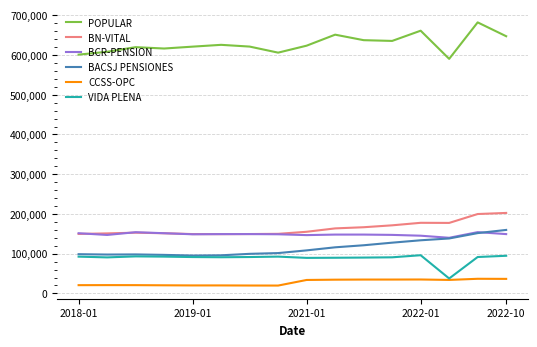

What are all the series names shown in the legend?

POPULAR, BN-VITAL, BCR-PENSION, BACSJ PENSIONES, CCSS-OPC, VIDA PLENA